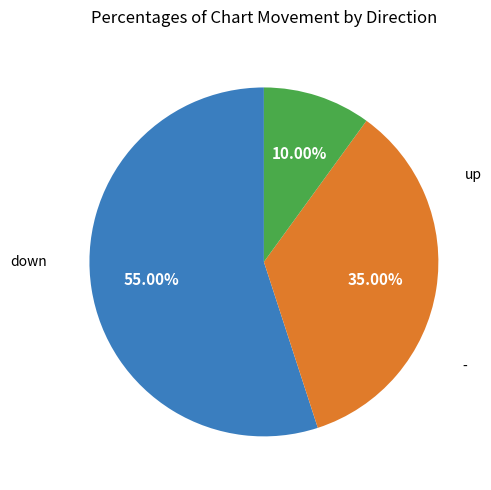

Is there a majority slice in this chart?

Yes